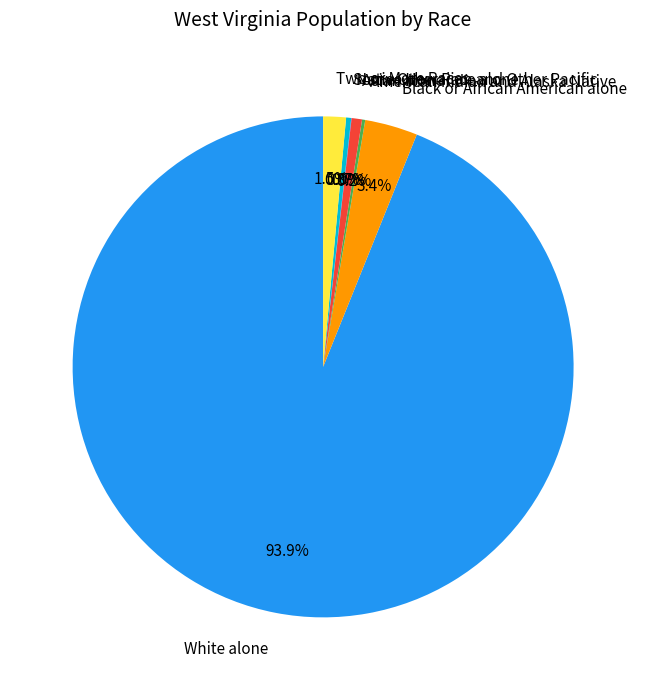

Is there any slice that represents more than half of the pie?

Yes